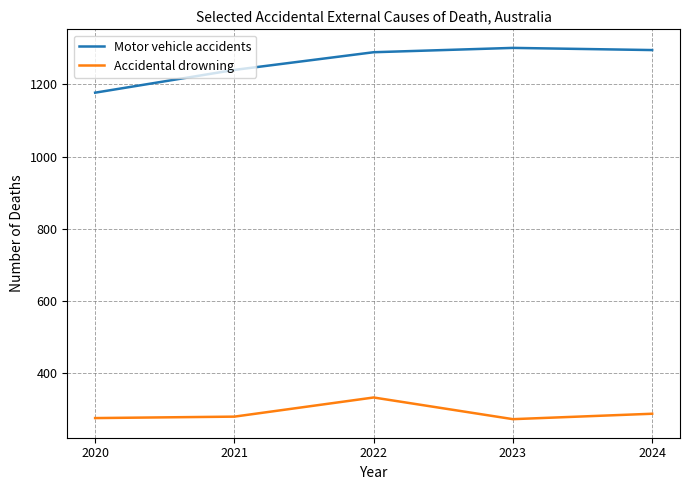

Does the chart display data point markers on the line(s)?

No